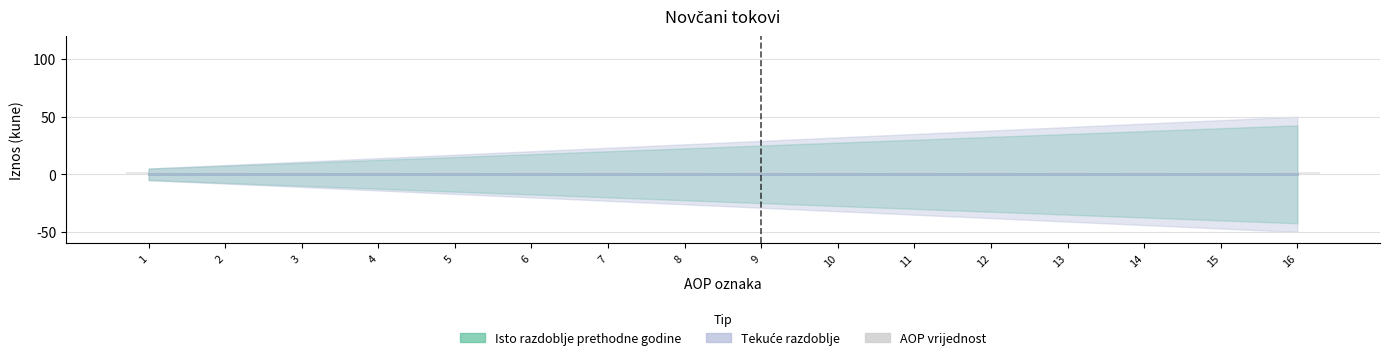

What is the sum of the AOP vrijednost values at 11 and 4?

4